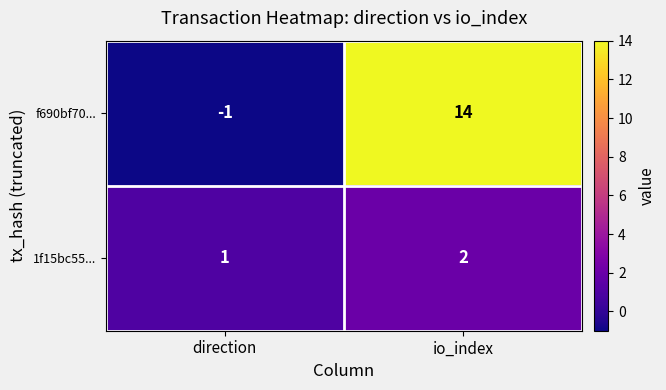

Between direction and io_index, which series saw the biggest shift?

f690bf70...